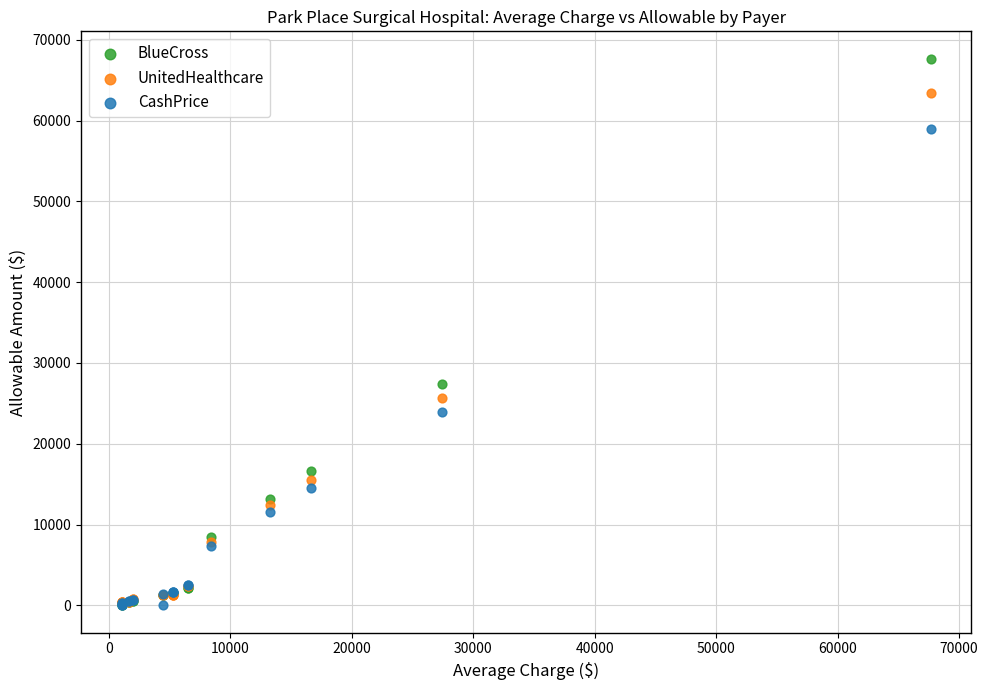

In the CashPrice series, what Y value is closest to 29491?

23909.9